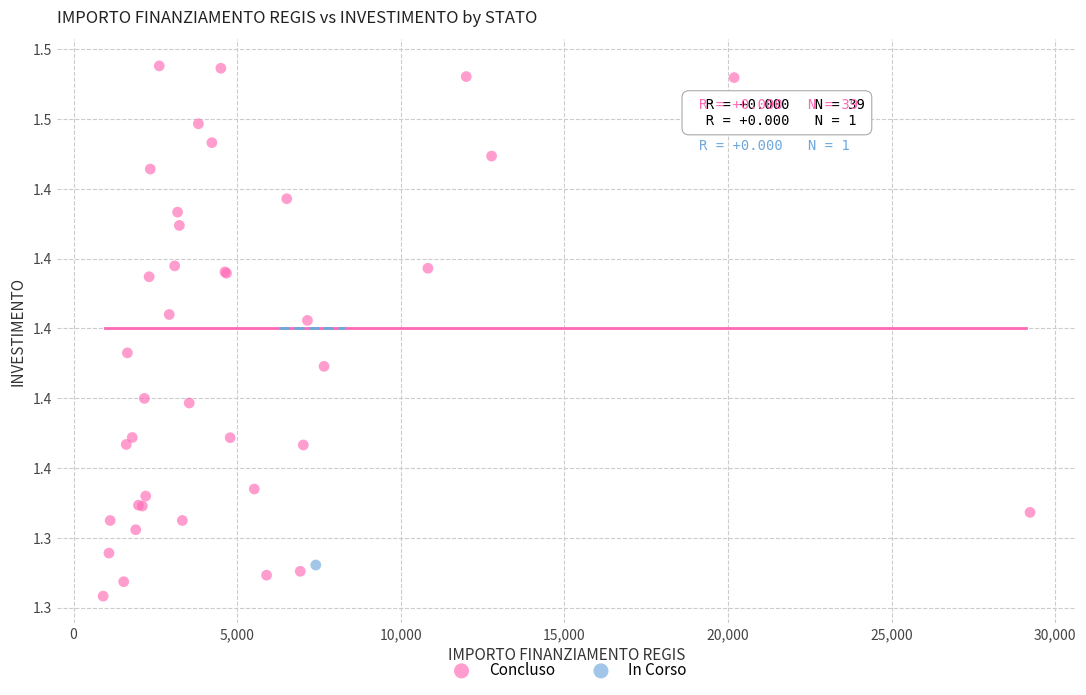

What are all the series names shown in the legend?

Concluso, In Corso